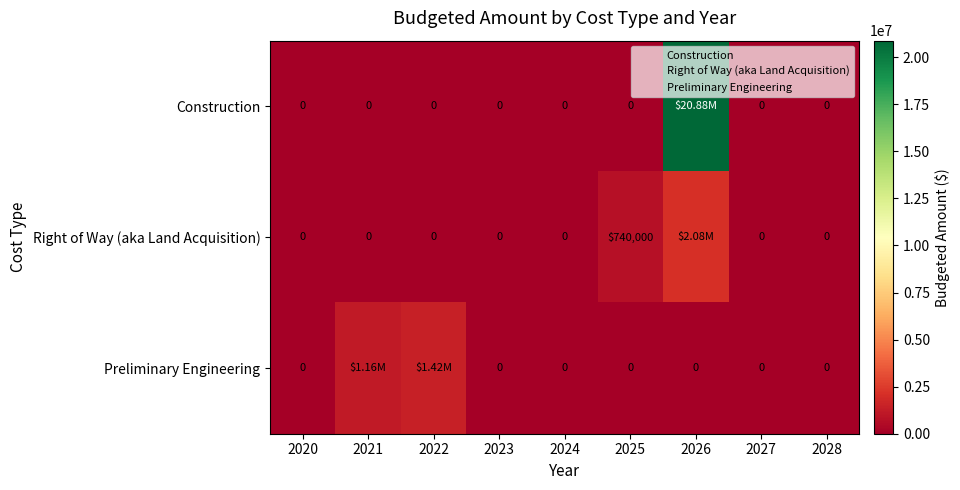

What is the highest value of the Preliminary Engineering series?

1420000